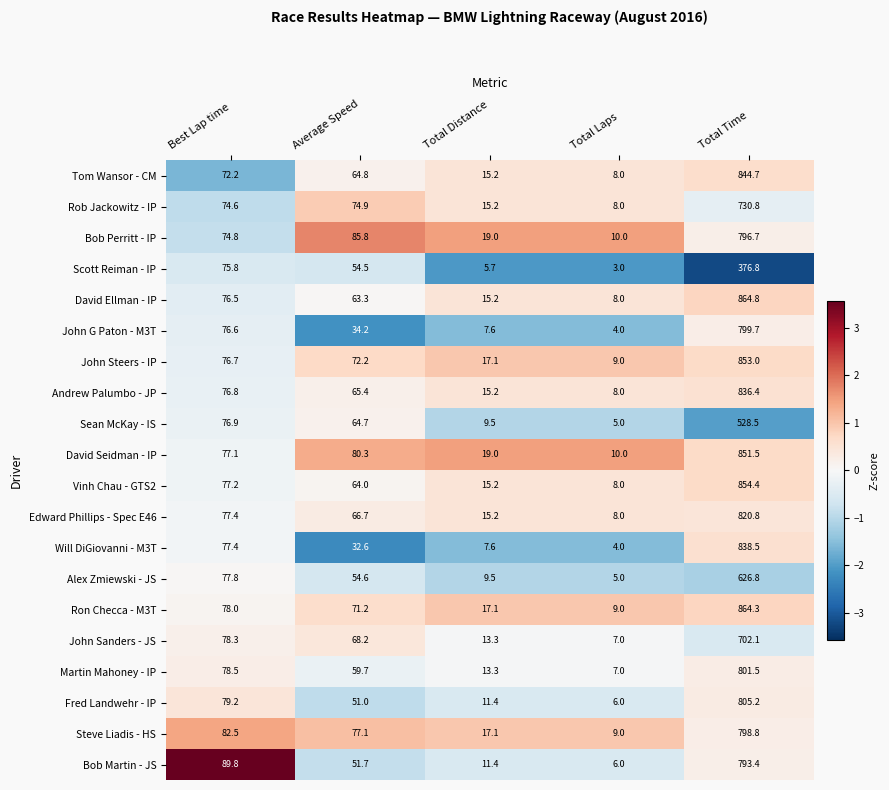

How many categories are shown in the chart?

5